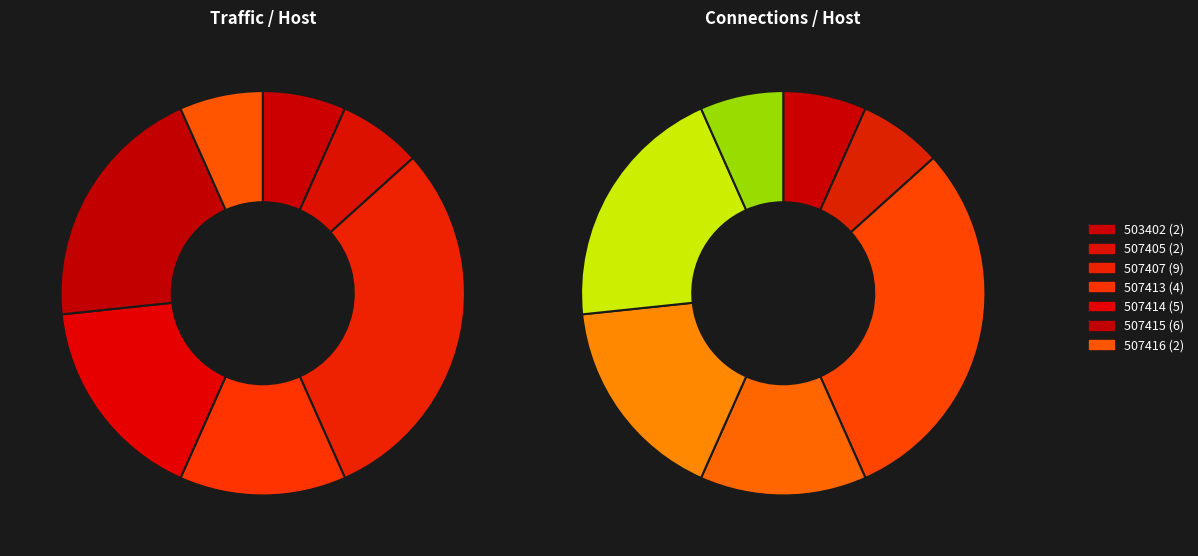

Is the sum of 507415 and 503402 greater than half?

No